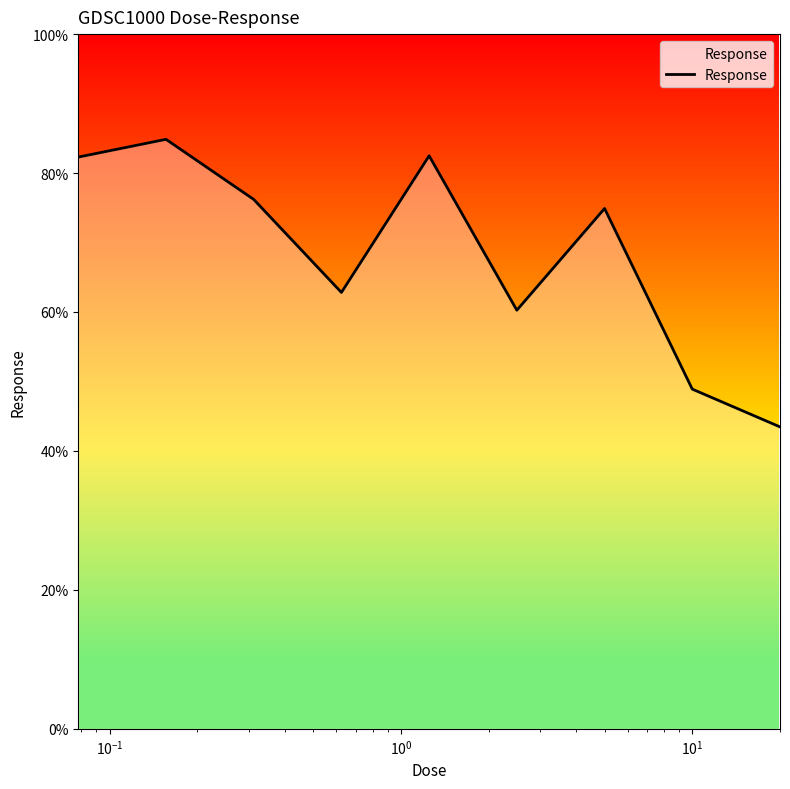

What is the difference between the maximum and minimum values?

41.4